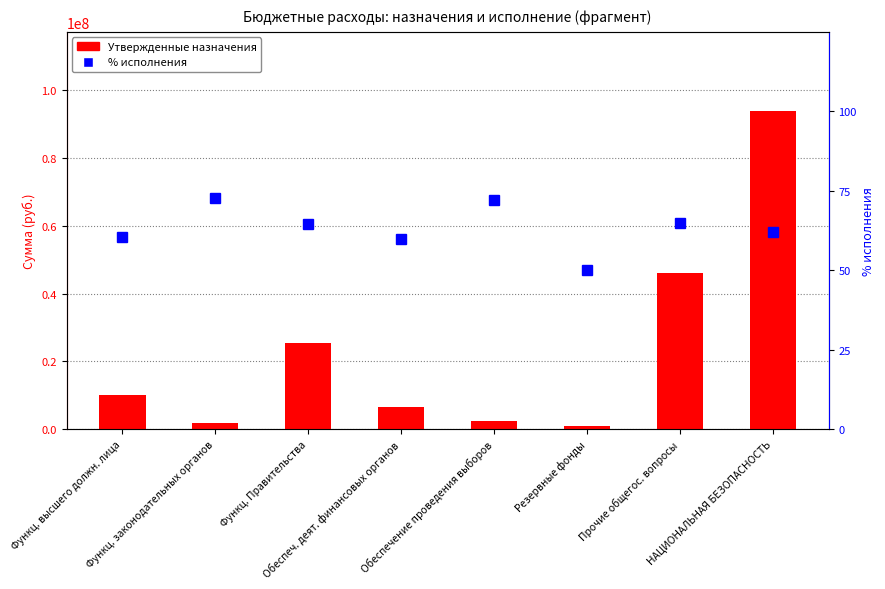

Are the bars grouped side by side (vs. stacked)?

Yes